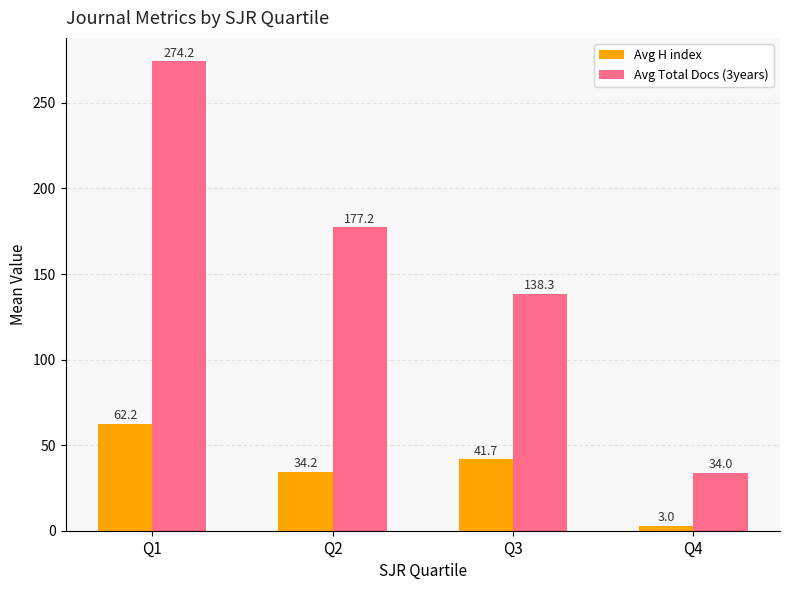

Which series has the widest spread of values?

Avg Total Docs (3years)